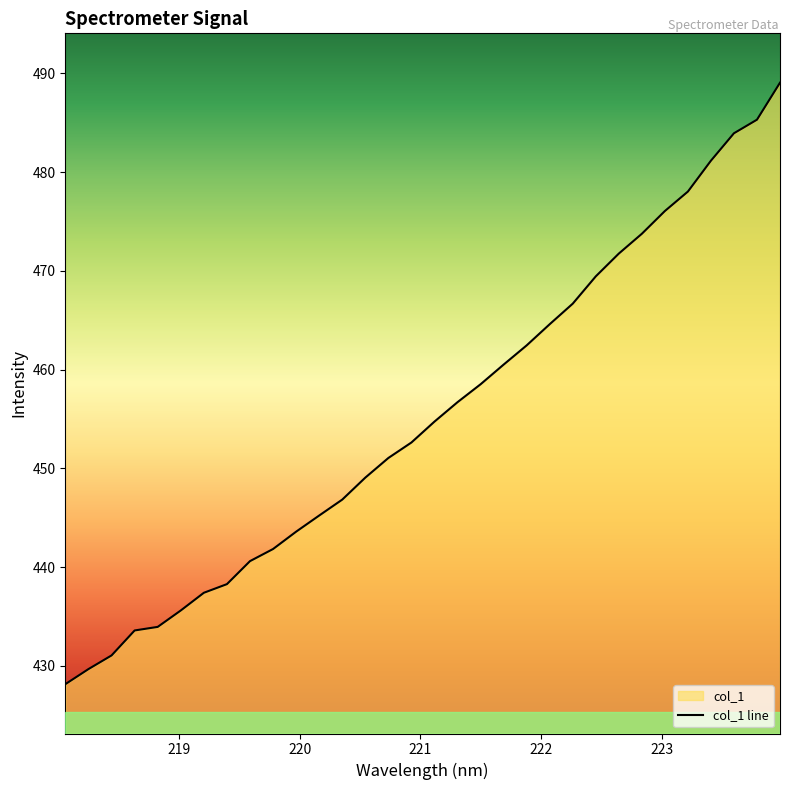

Reading right to left, what are all the values shown in this chart?

223.9802=489.1	223.7895=485.3	223.5987=483.9	223.408=481.2	223.2172=478.0	223.0264=476.1	222.8355=473.8	222.6447=471.8	222.4538=469.4	222.263=466.7	222.0721=464.6	221.8812=462.5	221.6902=460.5	221.4993=458.5	221.3083=456.7	221.1174=454.7	220.9264=452.6	220.7354=451.1	220.5444=449.1	220.3533=446.8	220.1623=445.2	219.9712=443.6	219.7801=441.8	219.589=440.6	219.3979=438.3	219.2067=437.4	219.0156=435.6	218.8244=433.9	218.6332=433.6	218.442=431.1	218.2508=429.7	218.0596=428.1